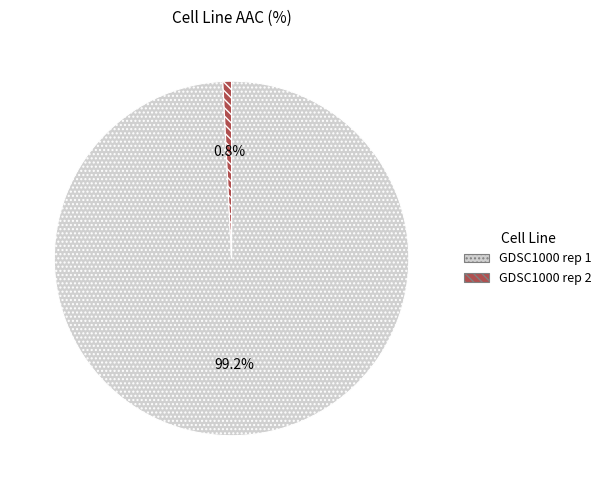

Rank the categories by value from highest to lowest.

GDSC1000 rep 1, GDSC1000 rep 2